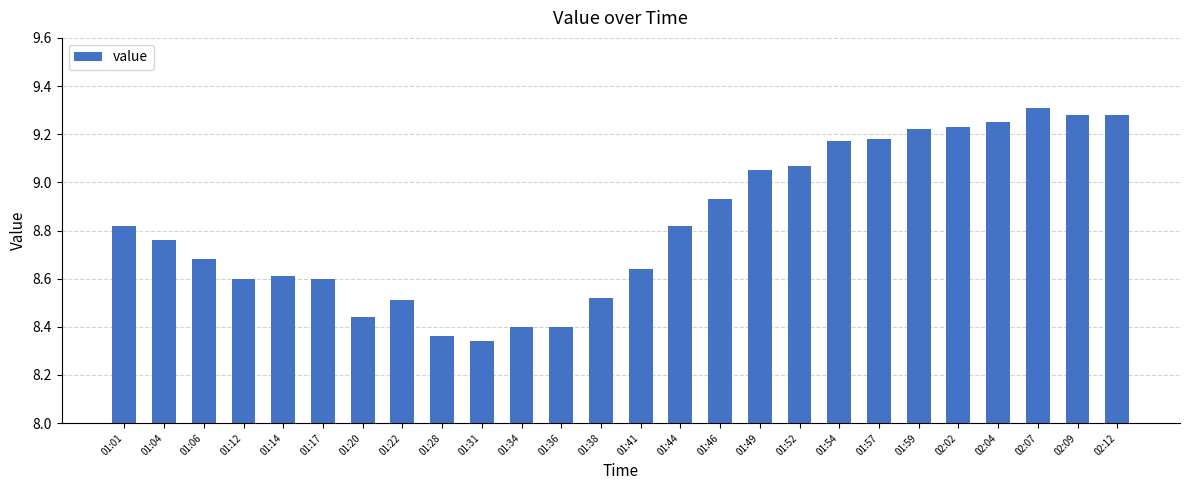

Does the chart contain stacked bars?

No